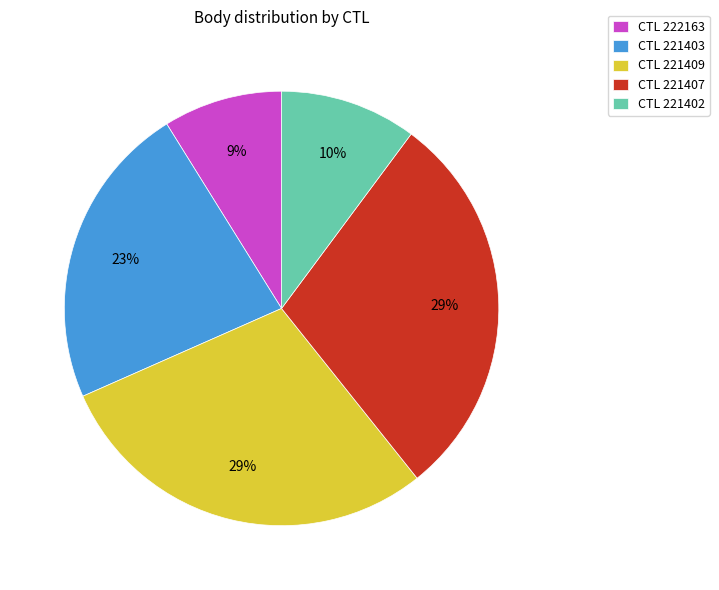

Is there any slice that represents more than half of the pie?

No